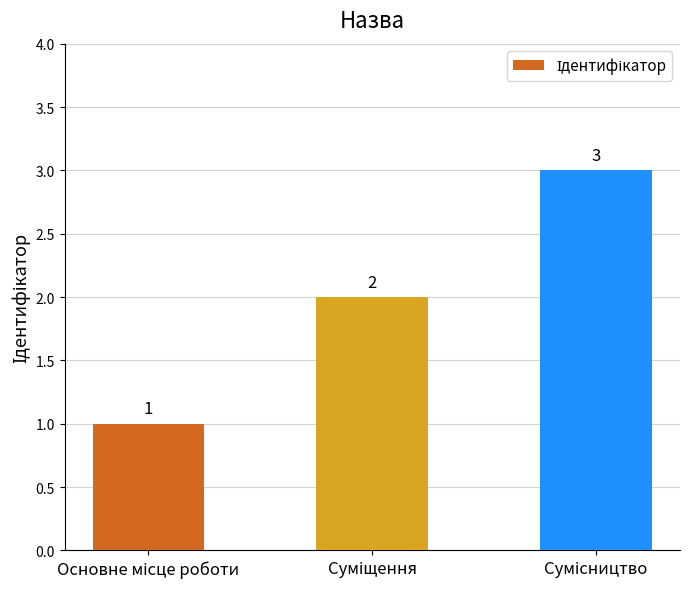

What is the value of the 1st bar from the left?

1